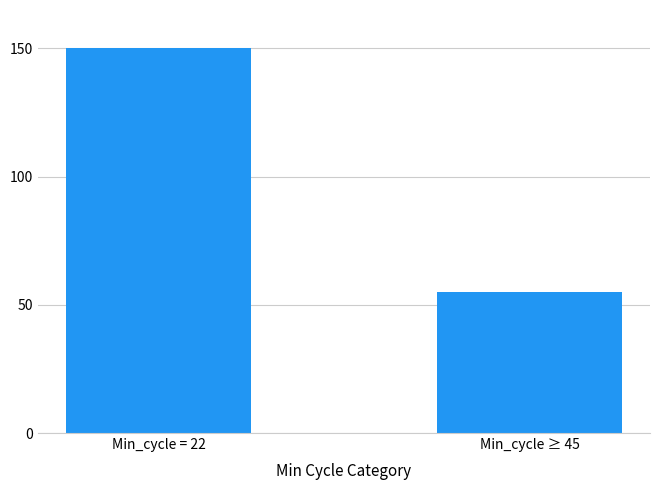

Are the bars grouped side by side (vs. stacked)?

No